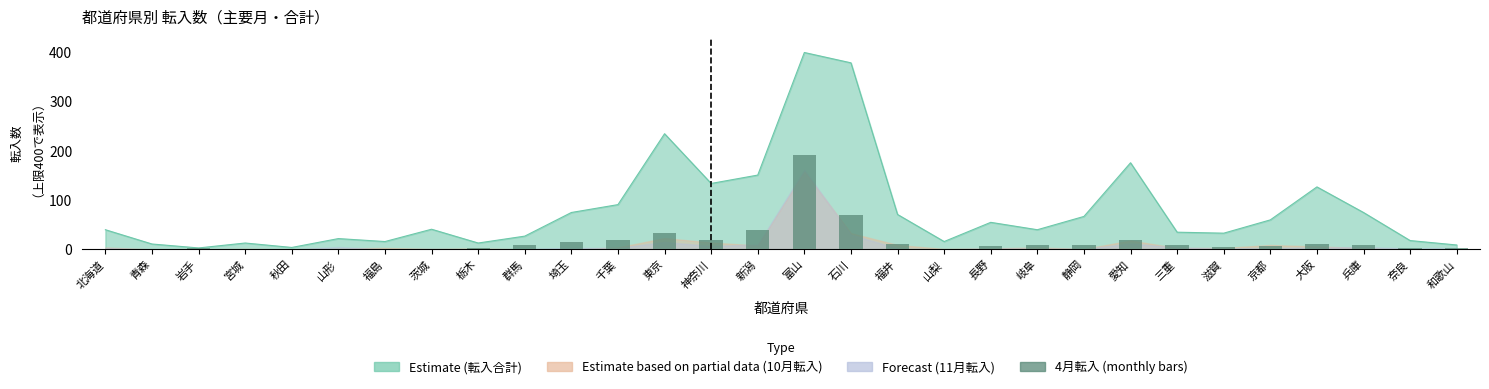

At which label does the data first exceed 8?

群馬